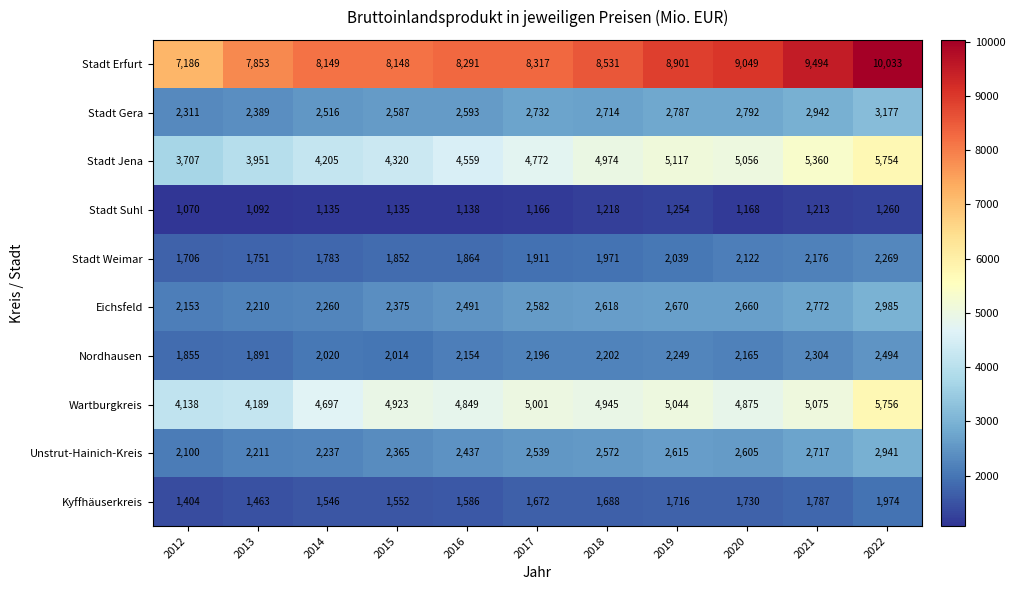

At 2013, list the series in order from largest to smallest.

Stadt Erfurt, Wartburgkreis, Stadt Jena, Stadt Gera, Unstrut-Hainich-Kreis, Eichsfeld, Nordhausen, Stadt Weimar, Kyffhäuserkreis, Stadt Suhl